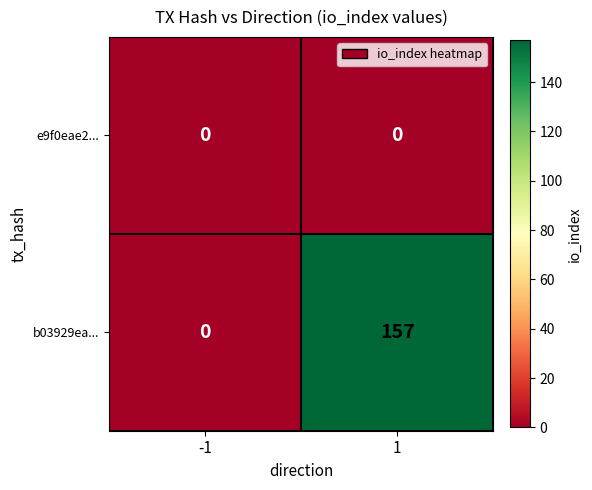

List the series in order of their peak value, lowest first.

e9f0eae2..., b03929ea...